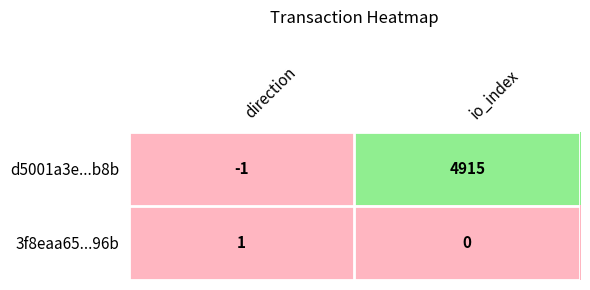

What is the spread (max minus min) of values at io_index?

4915